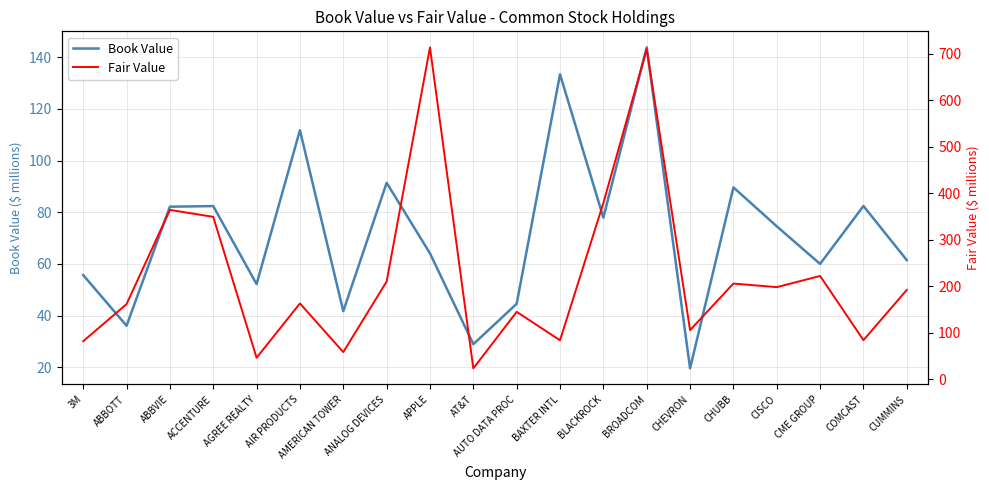

Which series has the widest spread of values?

Fair Value